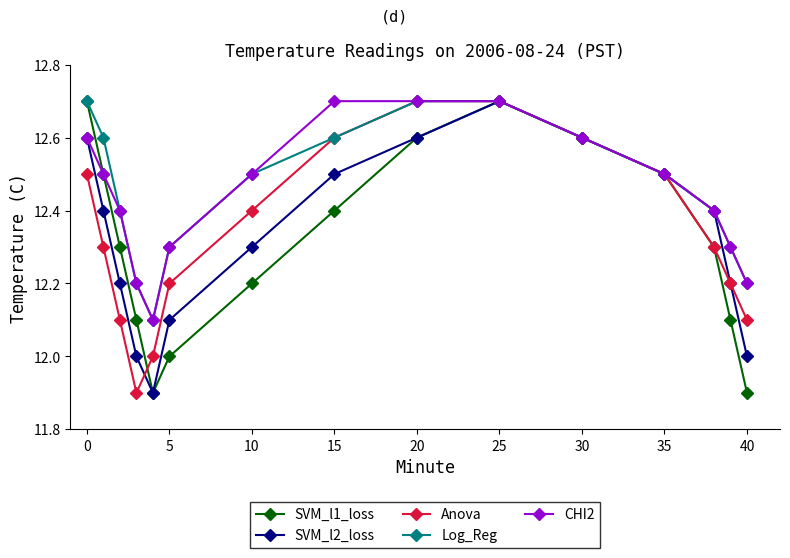

What is the value of the Anova point at the 6th from the left?

12.2